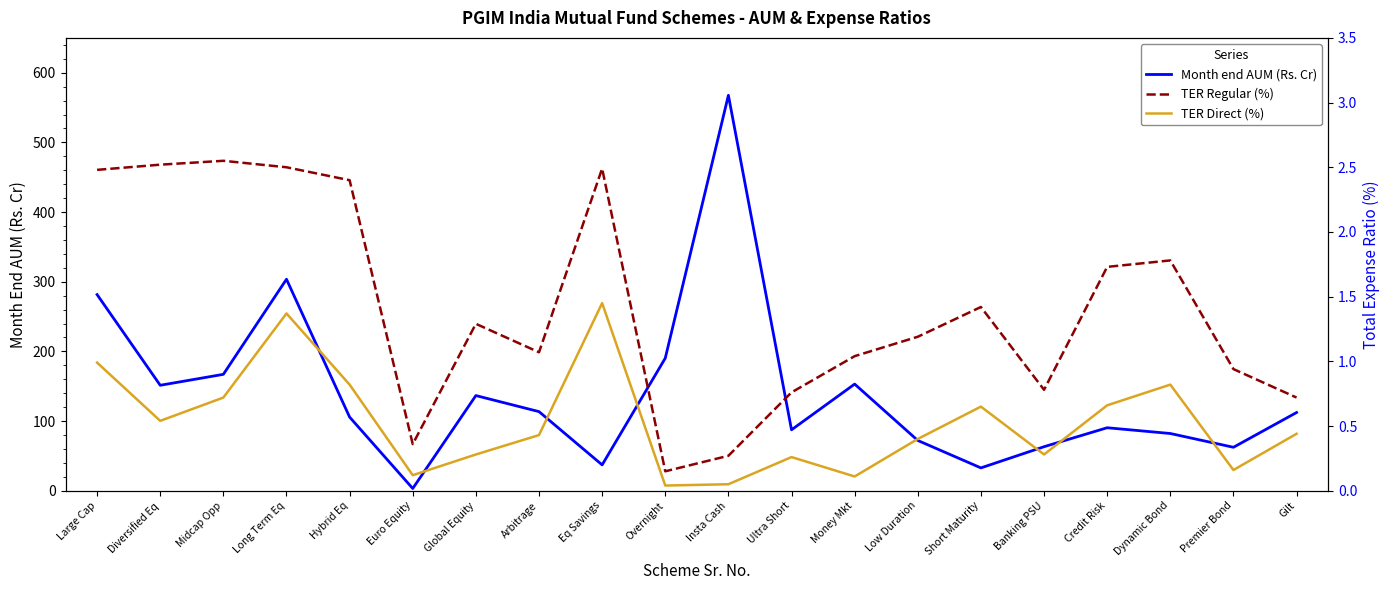

True or false: Month end AUM (Rs. Cr) and TER Direct (%) intersect in this chart.

False